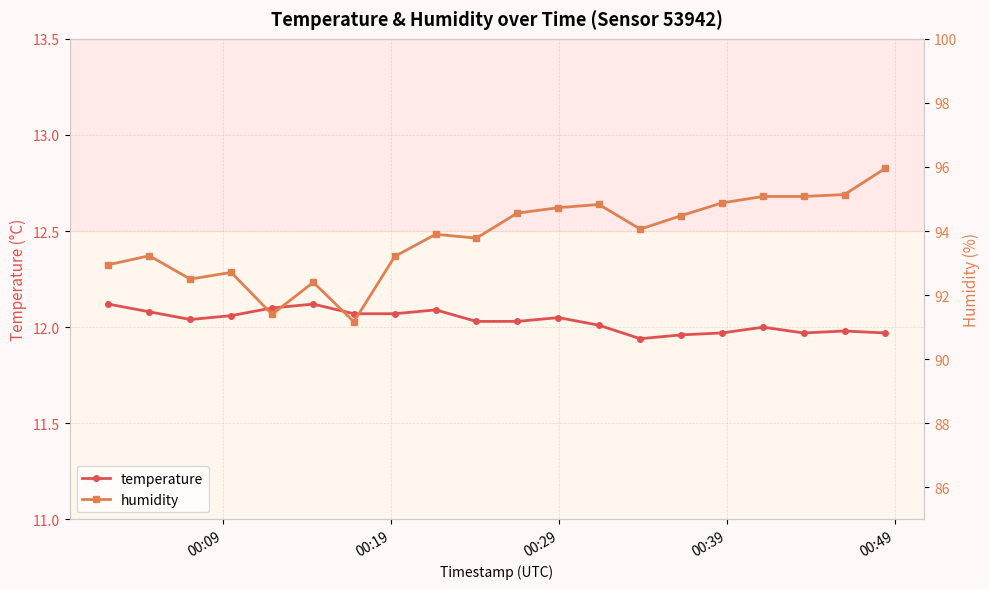

True or false: humidity and temperature intersect in this chart.

False